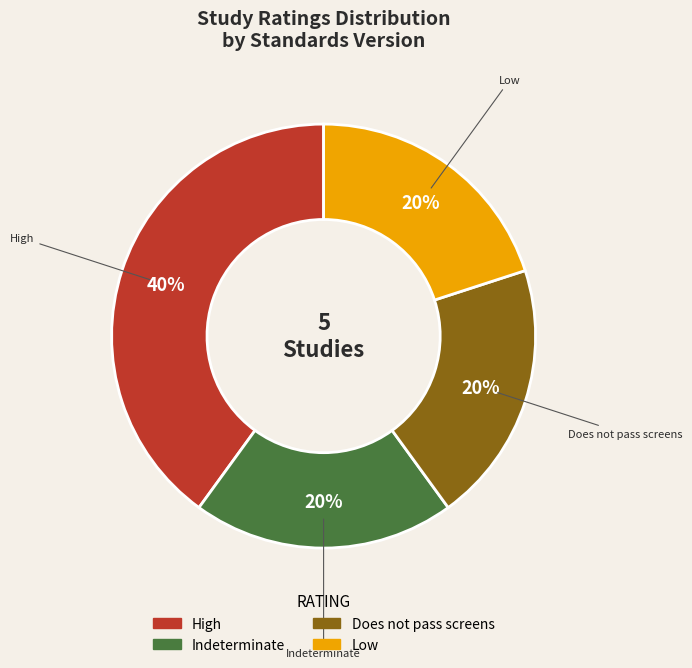

To the nearest percent, what is the difference between the largest and smallest slice percentages?

20%